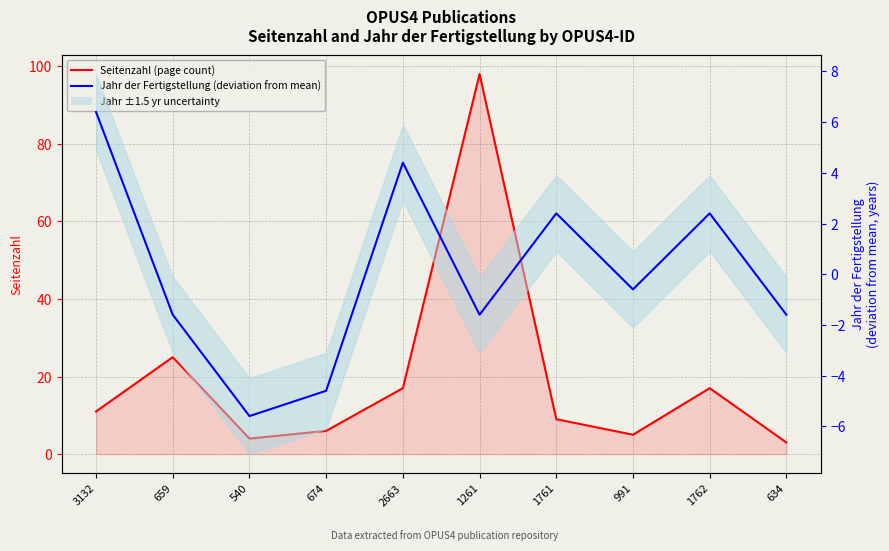

True or false: Jahr der Fertigstellung (deviation from mean) has more than 0 points higher than both neighbors.

True